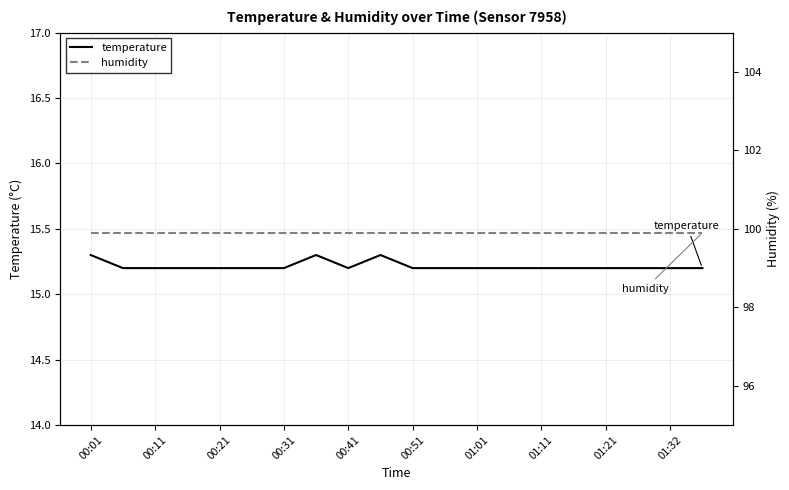

True or false: temperature and humidity cross at least once.

False